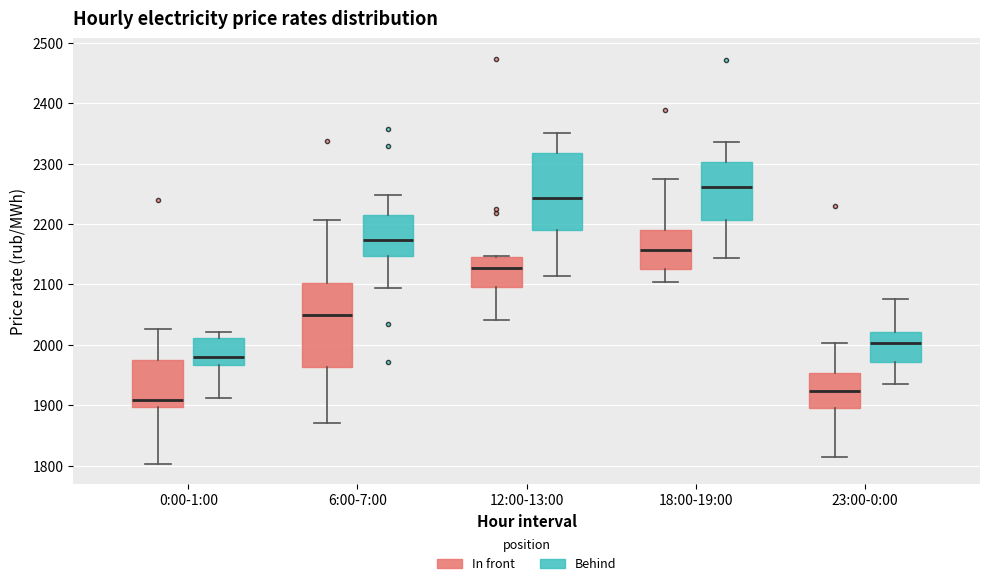

Reading left to right, read every box against the y-axis: the position of its median line, the range the box covers, and the ends of its whiskers. The values are not printed on the chart, so give them approximately, as read against the axis.

0:00-1:00 (In front): median 1910, box 1900 to 1970, whiskers 1800 to 2030
0:00-1:00 (Behind): median 1980, box 1970 to 2010, whiskers 1910 to 2020
6:00-7:00 (In front): median 2050, box 1960 to 2100, whiskers 1870 to 2210
6:00-7:00 (Behind): median 2170, box 2150 to 2210, whiskers 2090 to 2250
12:00-13:00 (In front): median 2130, box 2100 to 2140, whiskers 2040 to 2150
12:00-13:00 (Behind): median 2240, box 2190 to 2320, whiskers 2110 to 2350
18:00-19:00 (In front): median 2160, box 2130 to 2190, whiskers 2100 to 2270
18:00-19:00 (Behind): median 2260, box 2210 to 2300, whiskers 2140 to 2340
23:00-0:00 (In front): median 1920, box 1900 to 1950, whiskers 1810 to 2000
23:00-0:00 (Behind): median 2000, box 1970 to 2020, whiskers 1930 to 2080